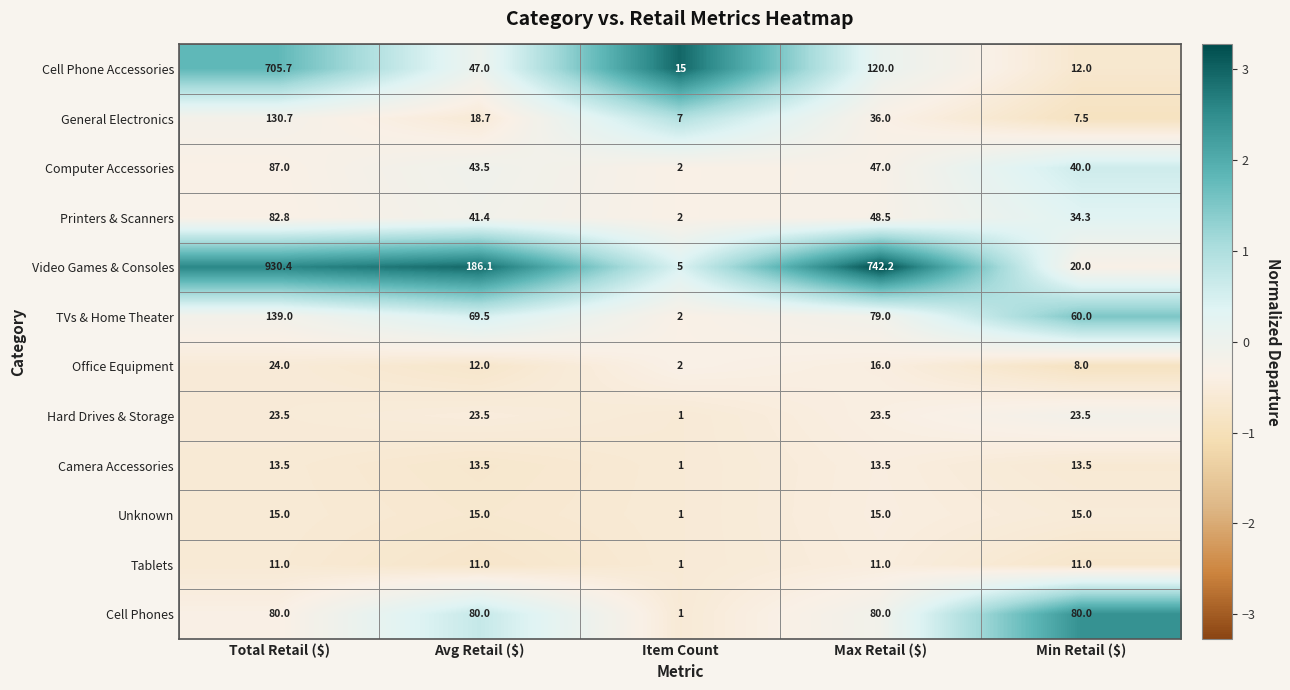

What is the difference between the TVs & Home Theater values at Item Count and Max Retail ($)?

77.0